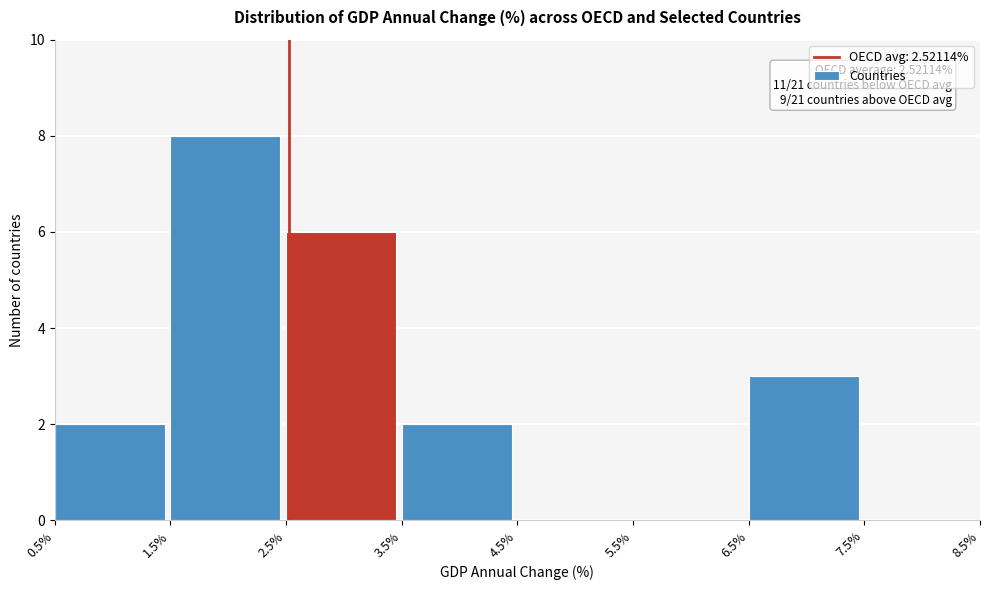

Over which range of the x-axis is the bar tallest?

1.5% to 2.5%